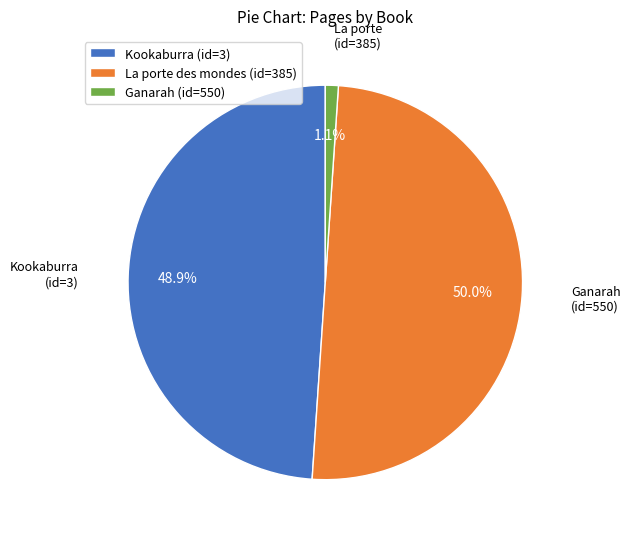

Does Ganarah (id=550) represent more than half of the total?

No